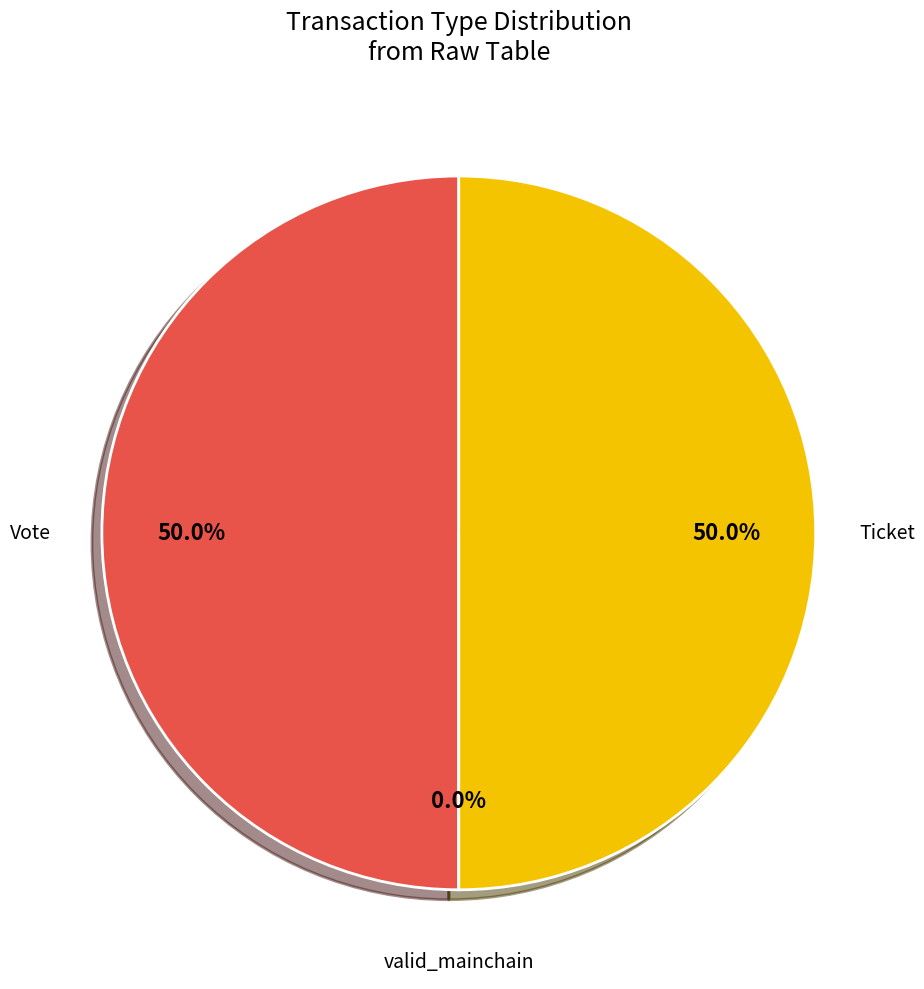

Is there any slice that represents more than half of the pie?

No